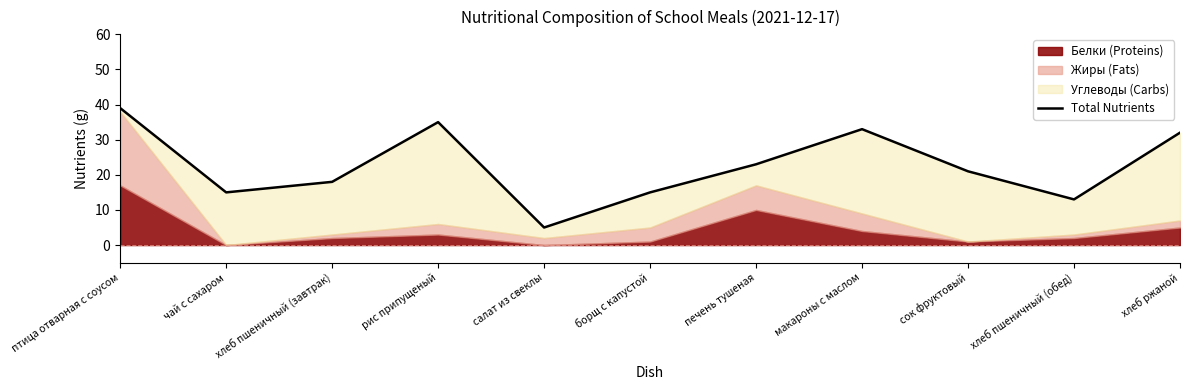

How many points are higher than both their immediate neighbors (excluding endpoints)?

2